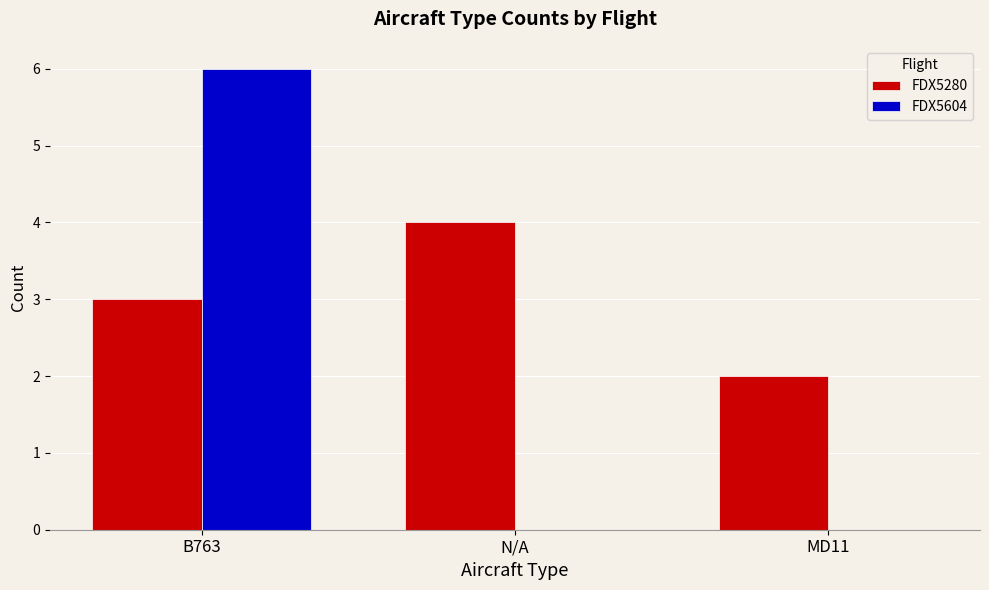

Which series has the largest range (max minus min)?

FDX5604